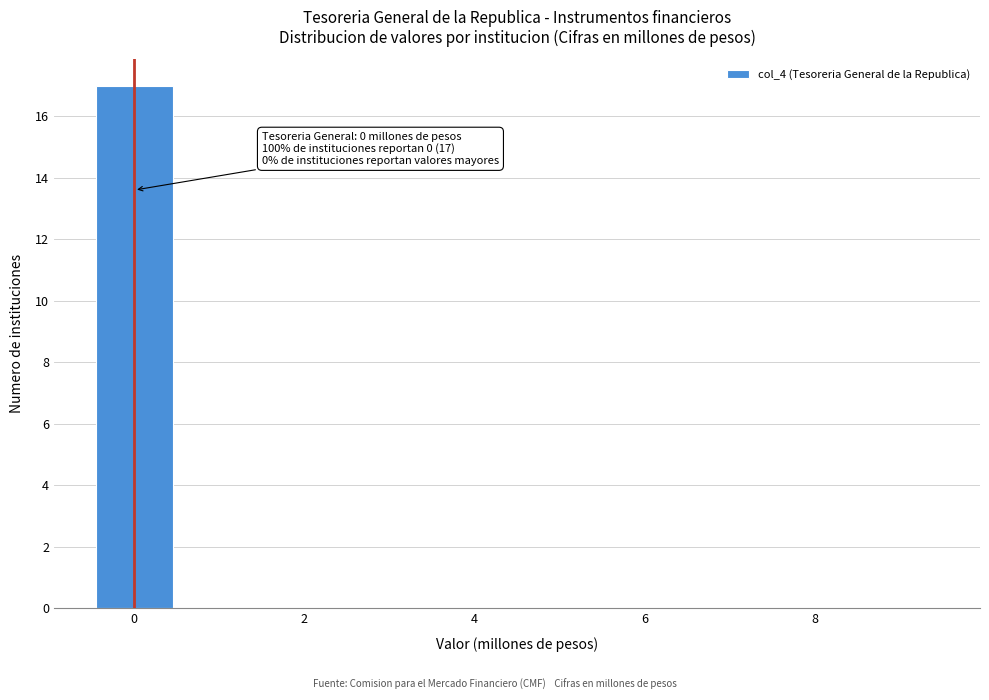

Over which range of the x-axis is the bar tallest?

-0.5 to 0.5